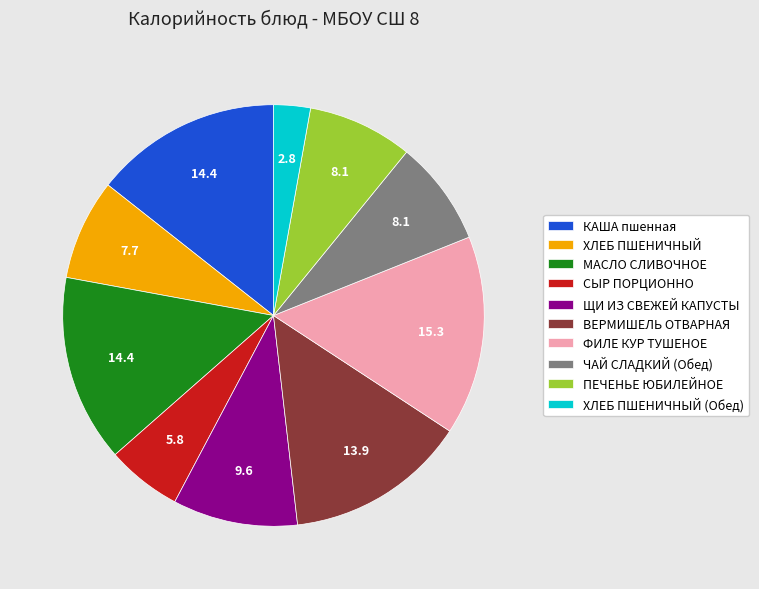

Is the sum of ПЕЧЕНЬЕ ЮБИЛЕЙНОЕ and МАСЛО СЛИВОЧНОЕ greater than half?

No